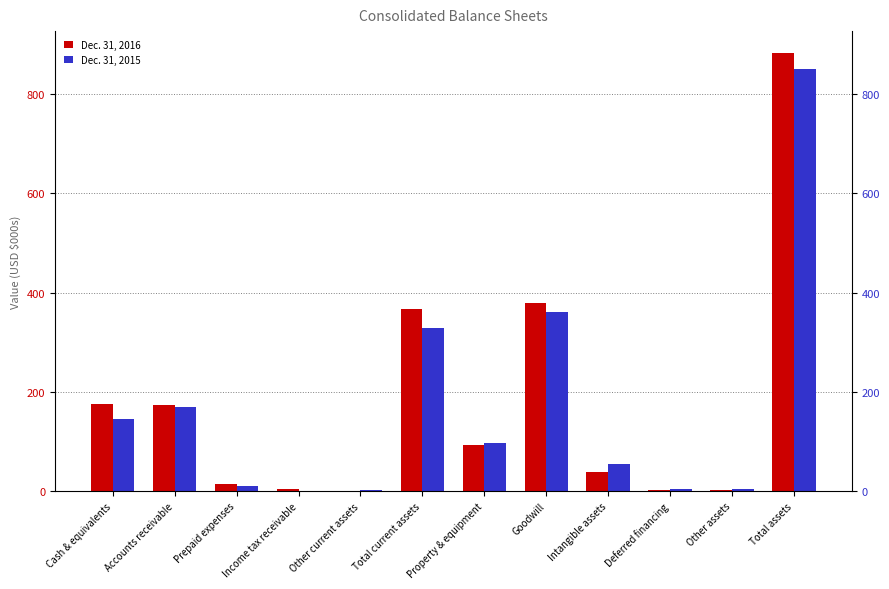

Rank the series by their average value, from lowest to highest.

Dec. 31, 2015, Dec. 31, 2016